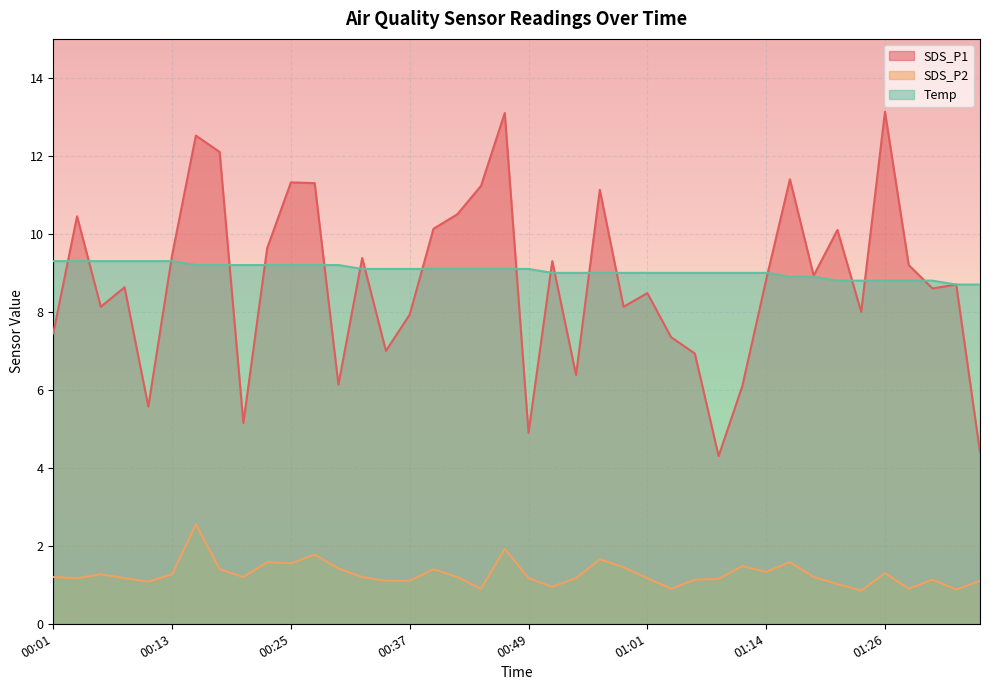

What is the maximum value for SDS_P1?

13.1